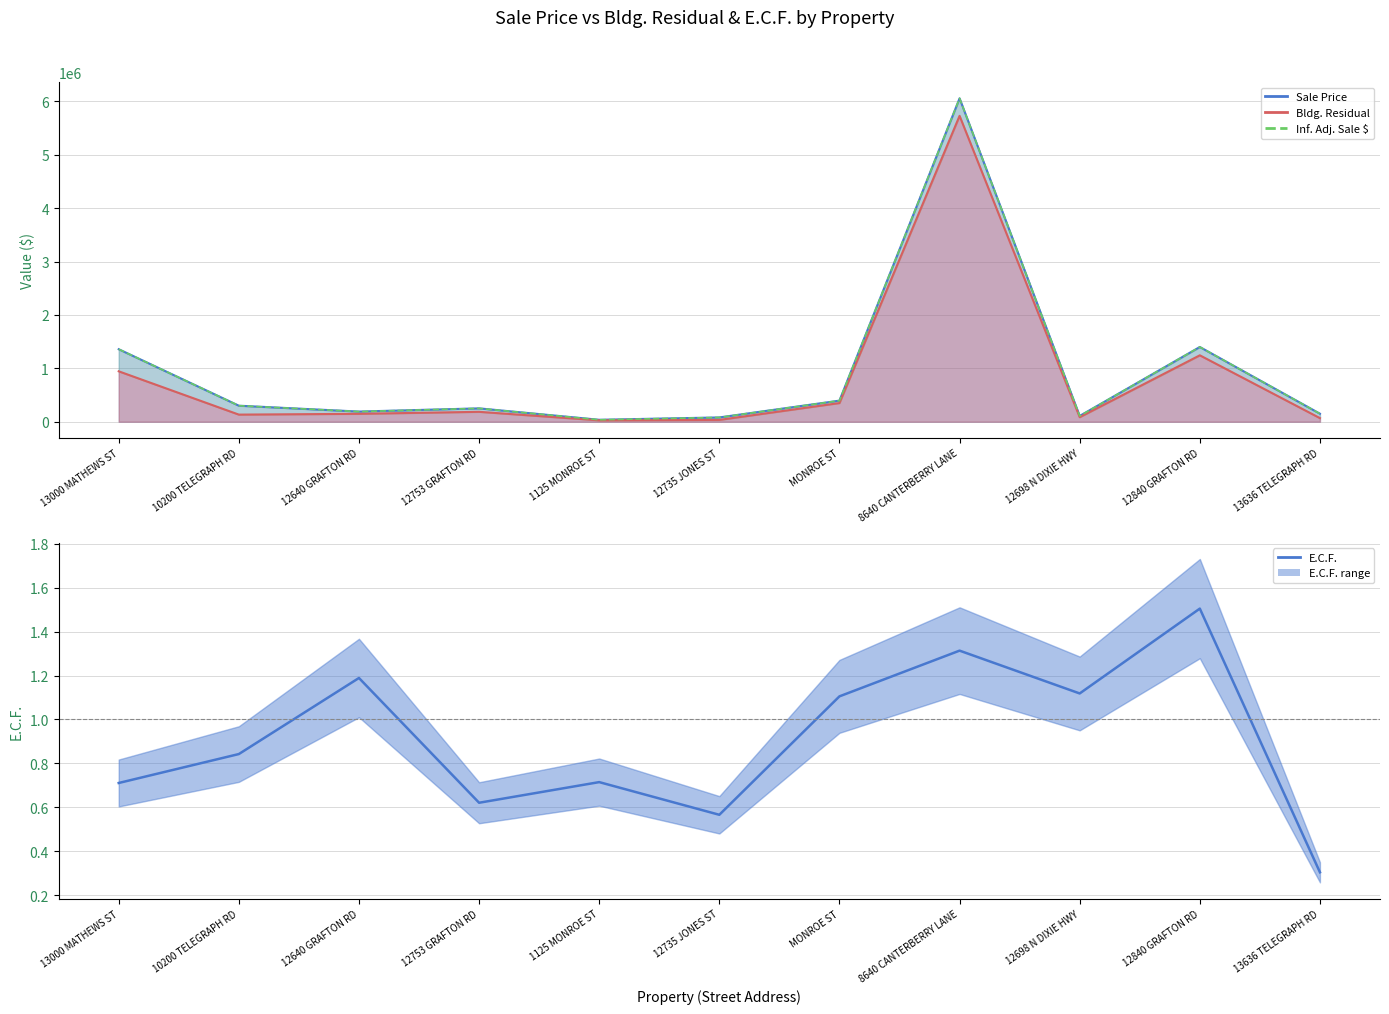

Does the chart display data point markers on the line(s)?

No